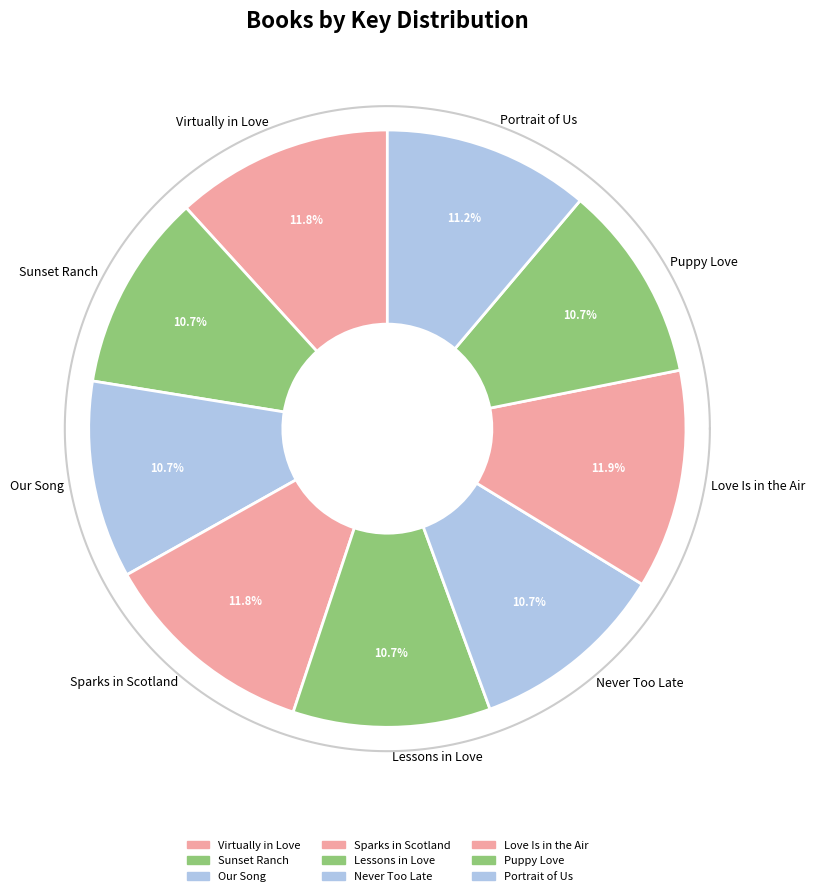

Rank the categories by value from lowest to highest.

Lessons in Love, Never Too Late, Our Song, Sunset Ranch, Puppy Love, Portrait of Us, Virtually in Love, Sparks in Scotland, Love Is in the Air